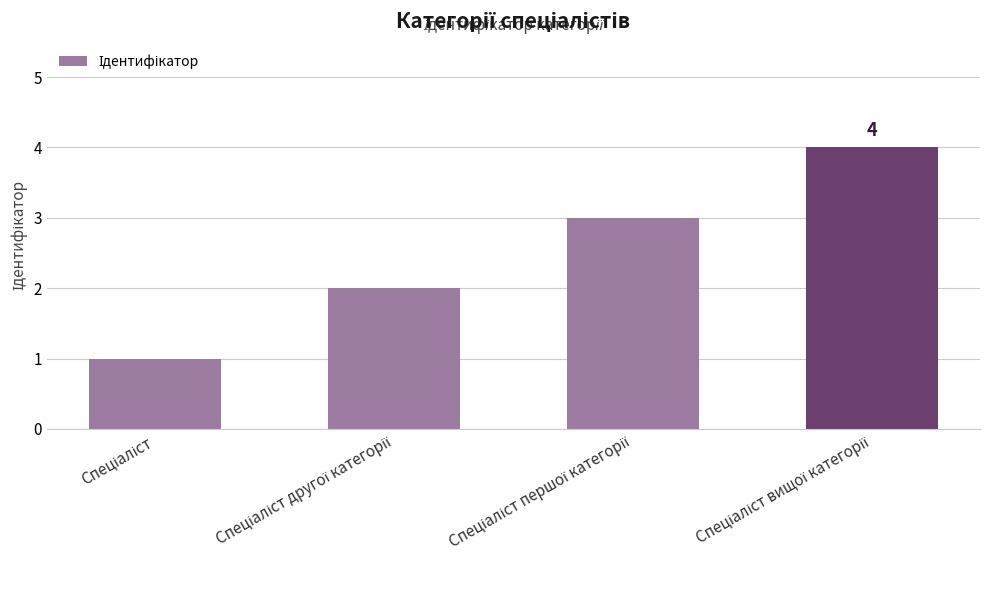

How many bars are there in total?

4